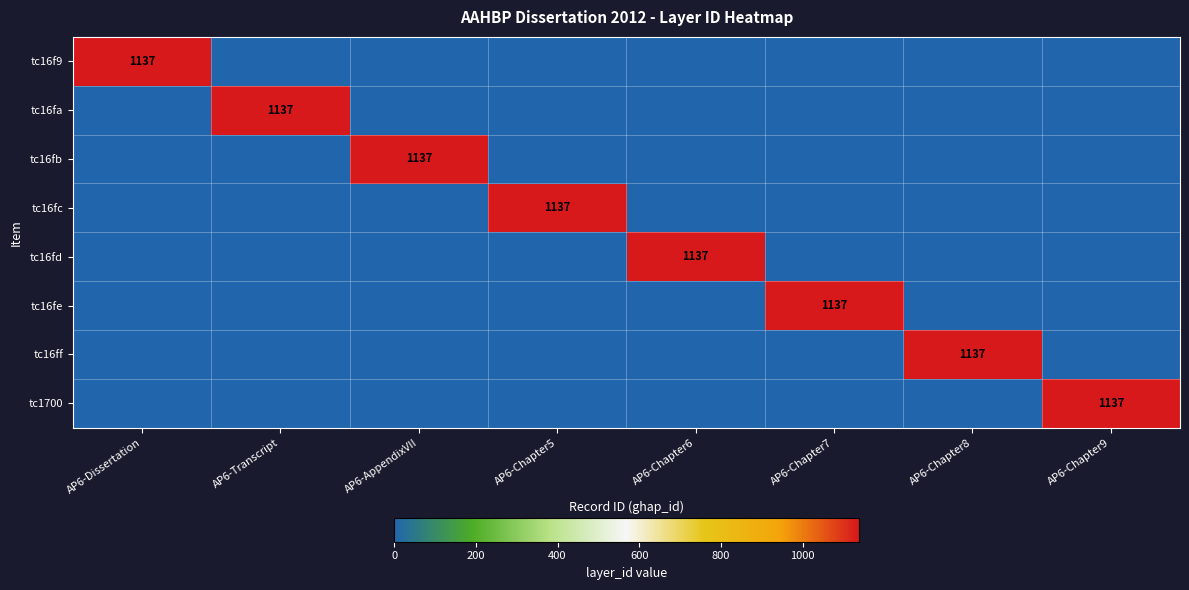

At which label does tc16fd reach its peak?

AP6-Chapter6